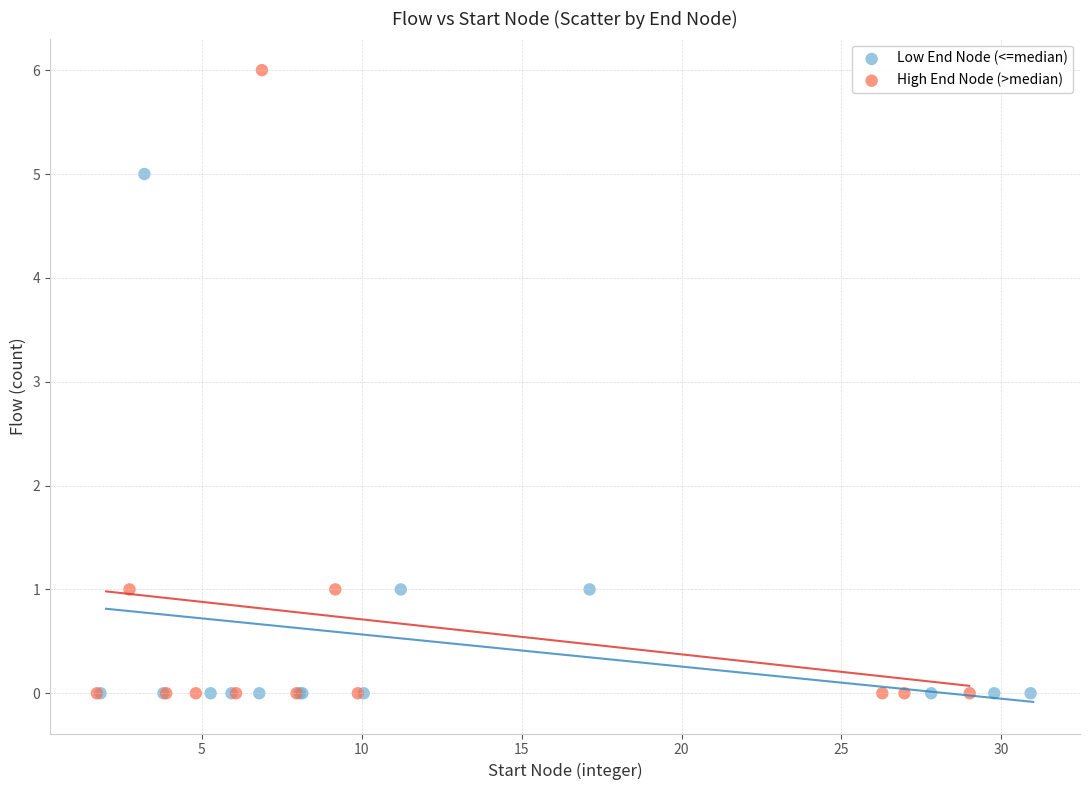

Which series reaches the maximum Y coordinate?

High End Node (>median)